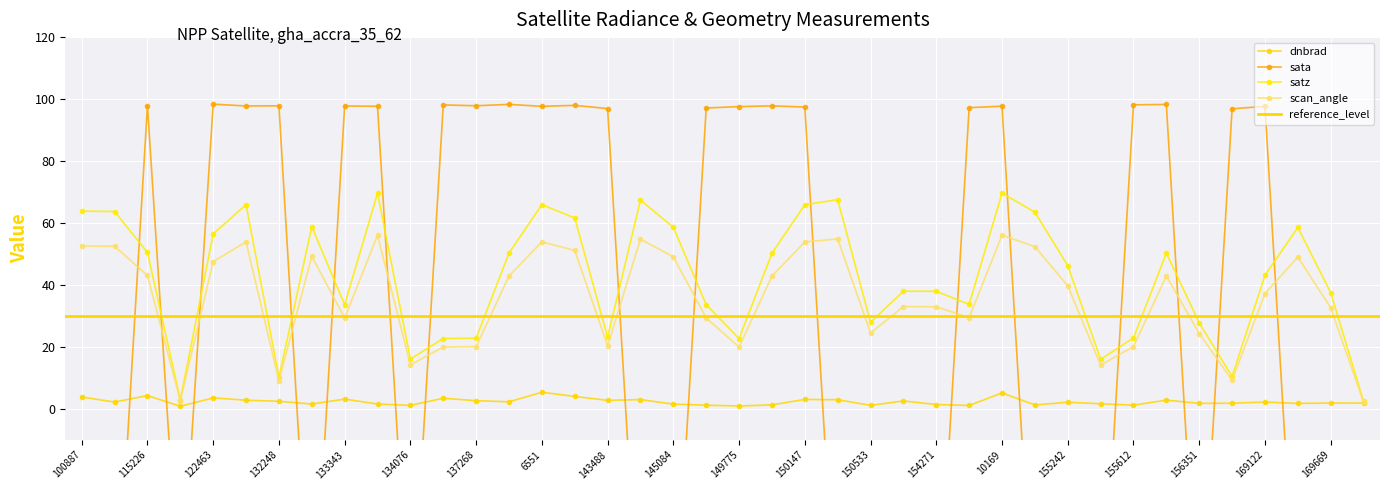

What is the difference between the maximum and minimum values in the satz series?

67.2